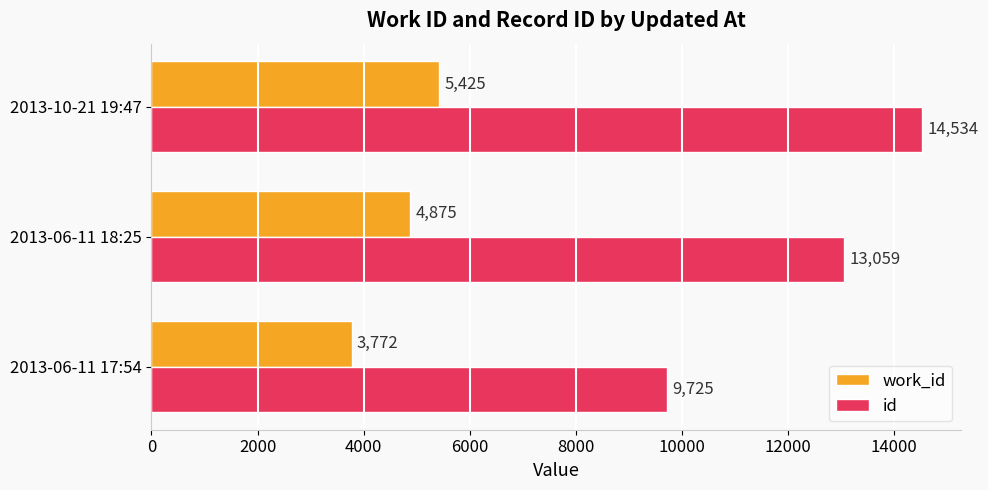

Rank the series by their maximum value, from highest to lowest.

id, work_id